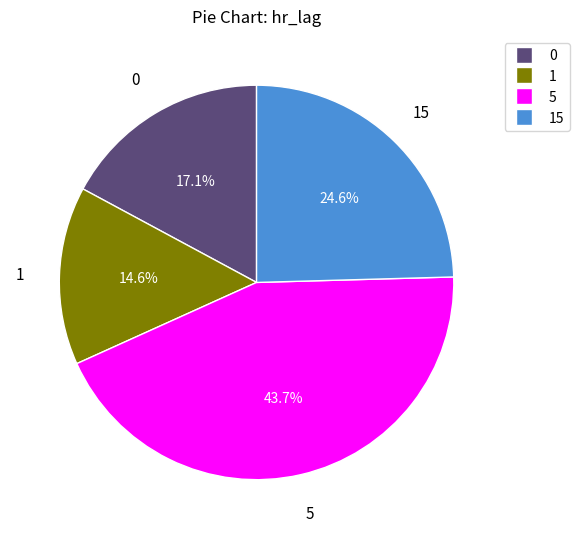

Is there a majority slice in this chart?

No